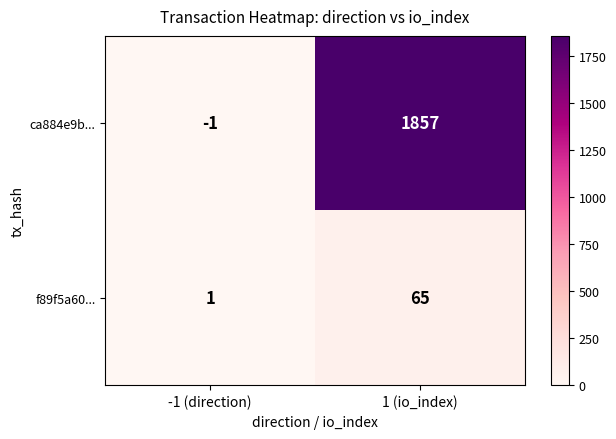

What is the total value across all series at 1 (io_index)?

1922